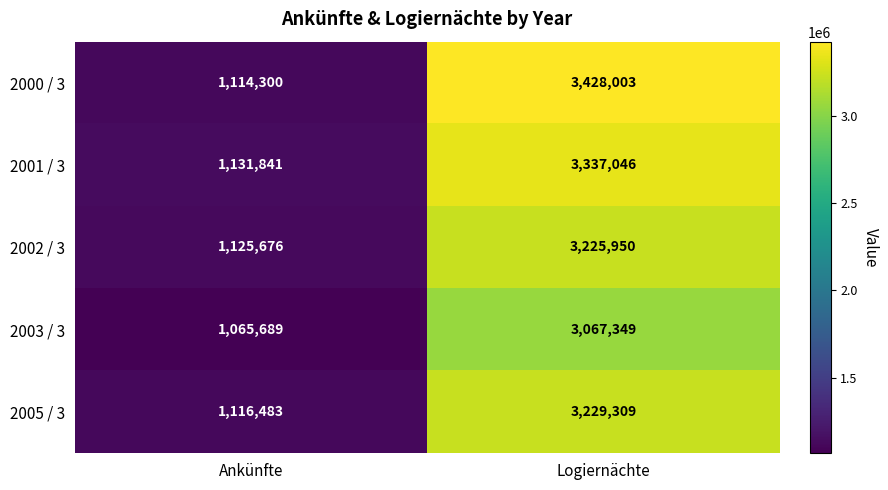

What is the smallest value displayed?

1065689